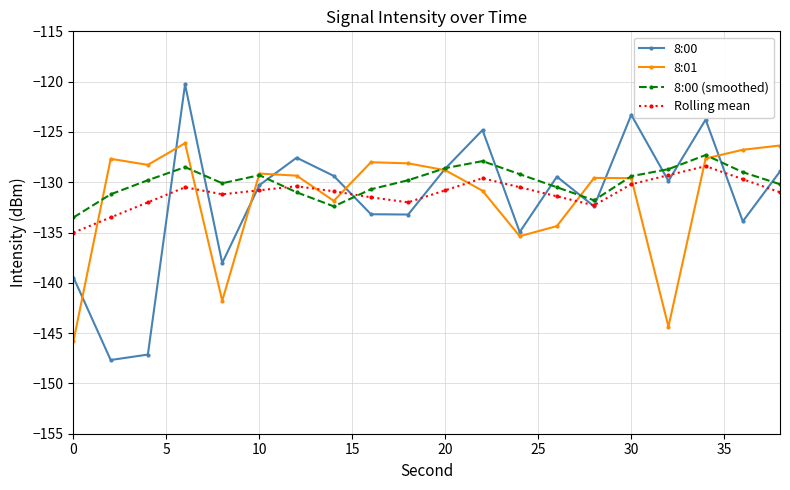

In 8:00, how many points are higher than both neighbors (excluding endpoints)?

6